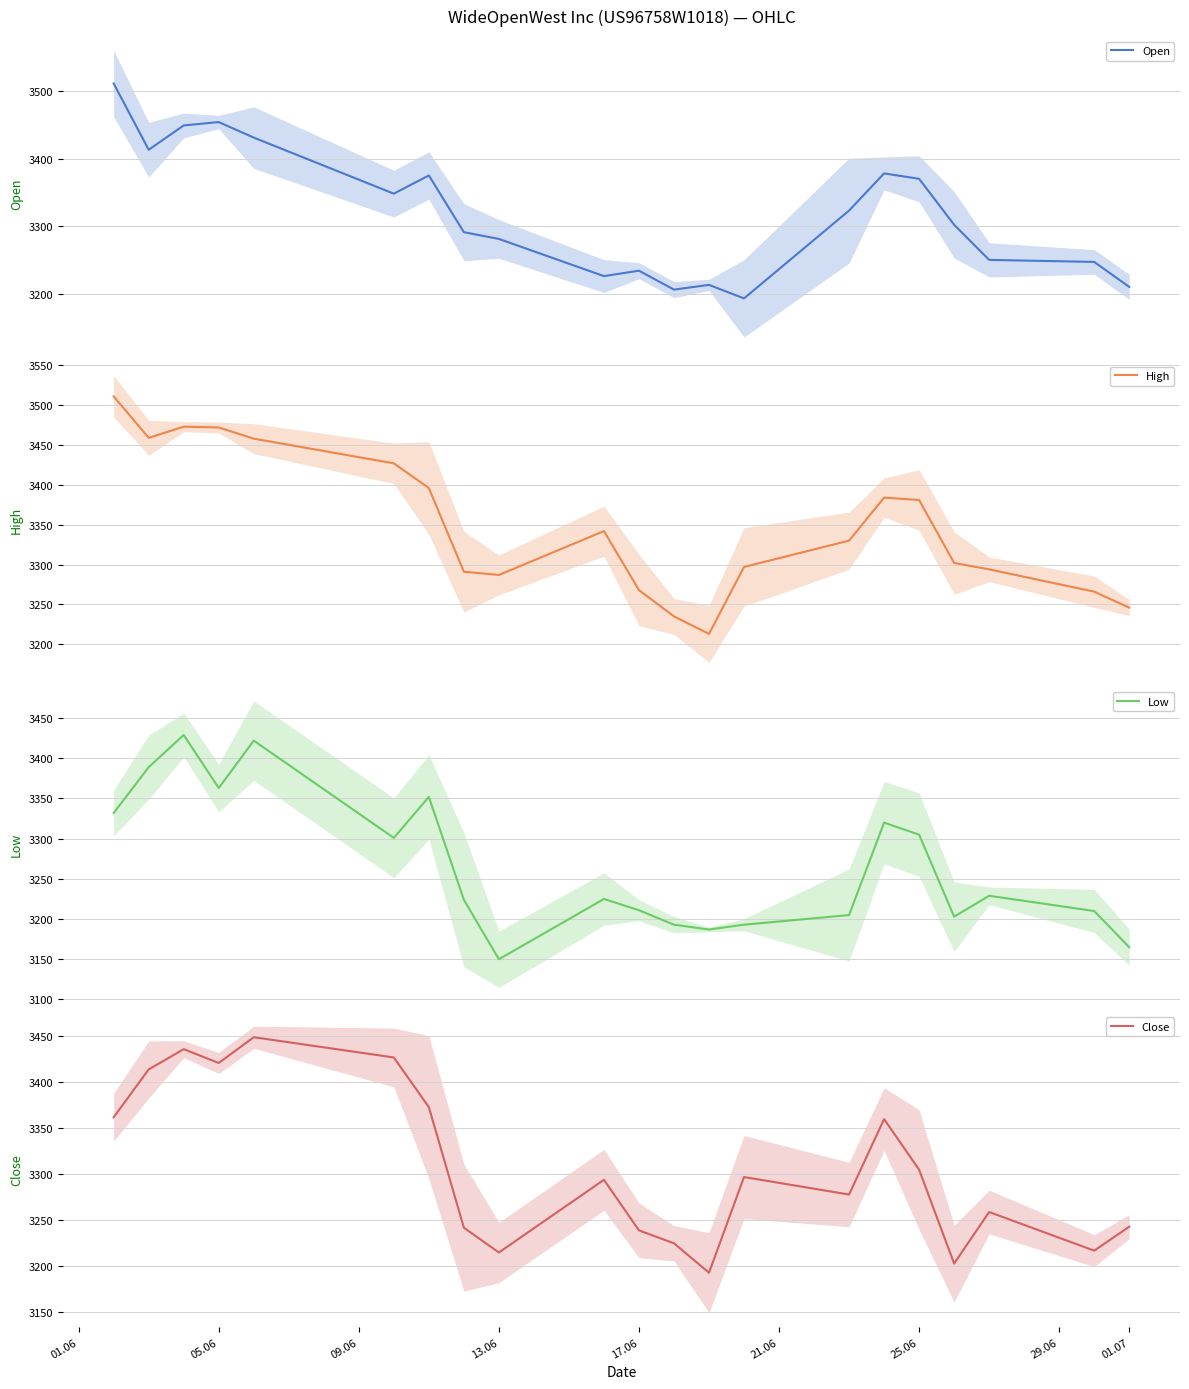

Reading right to left, list all the values displayed in this chart.

Open: 3210	3247	3250	3302	3370	3378	3323	3193	3213	3206	3234	3226	3281	3291	3375	3348	3431	3454	3449	3413	3511
High: 3246	3266	3294	3302	3381	3384	3330	3297	3213	3235	3268	3342	3287	3291	3396	3427	3458	3472	3473	3459	3511
Low: 3165	3210	3229	3203	3305	3320	3205	3193	3187	3193	3211	3225	3150	3224	3352	3301	3422	3363	3429	3389	3332
Close: 3243	3217	3259	3203	3305	3360	3278	3297	3193	3225	3239	3294	3215	3242	3373	3427	3449	3421	3436	3414	3362